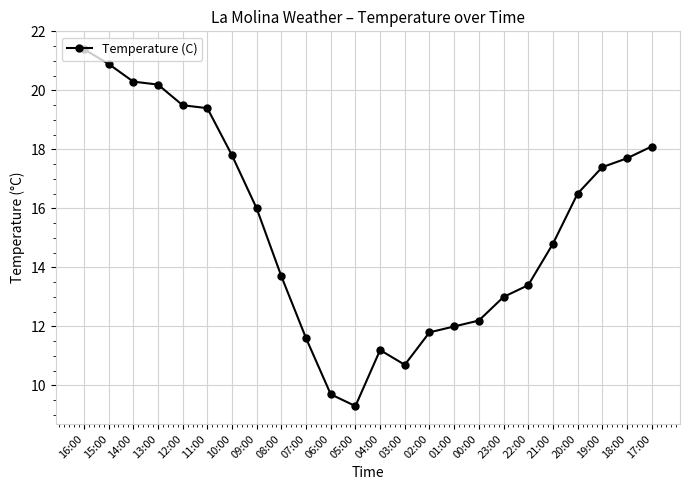

Reading left to right, extract all data points from this chart.

21.4	20.9	20.3	20.2	19.5	19.4	17.8	16.0	13.7	11.6	9.7	9.3	11.2	10.7	11.8	12.0	12.2	13.0	13.4	14.8	16.5	17.4	17.7	18.1